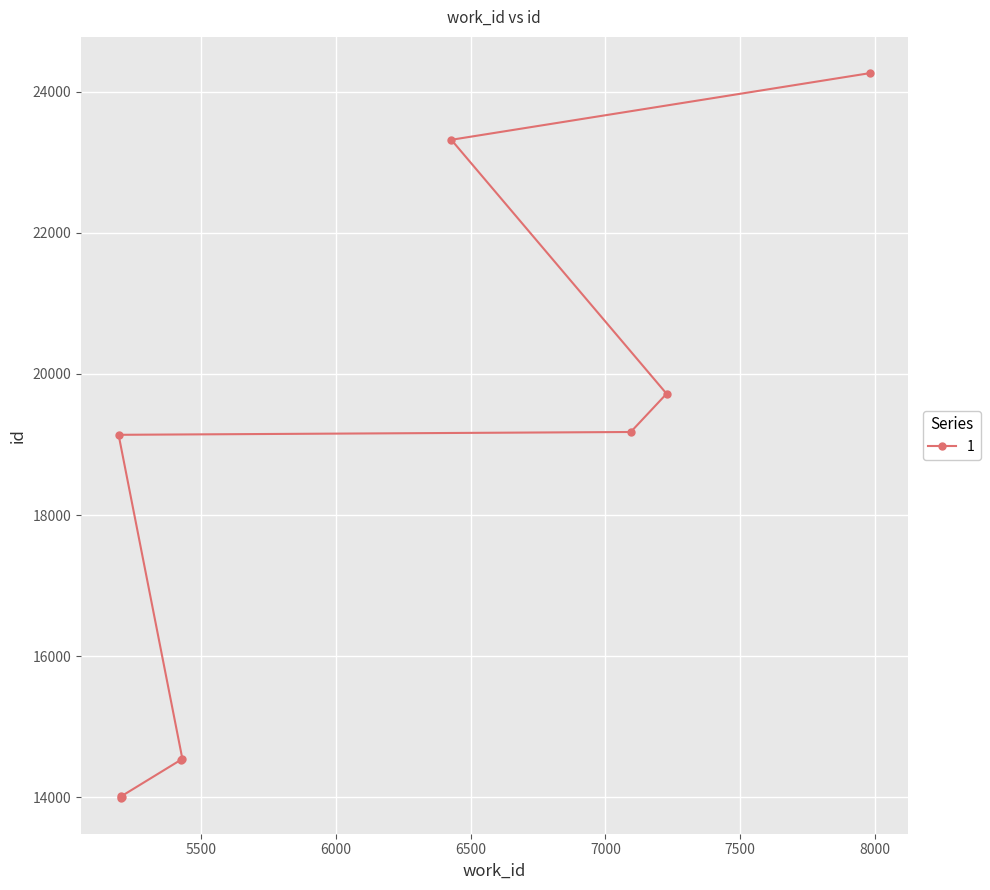

Between 5202 and 6428, which is larger?

6428